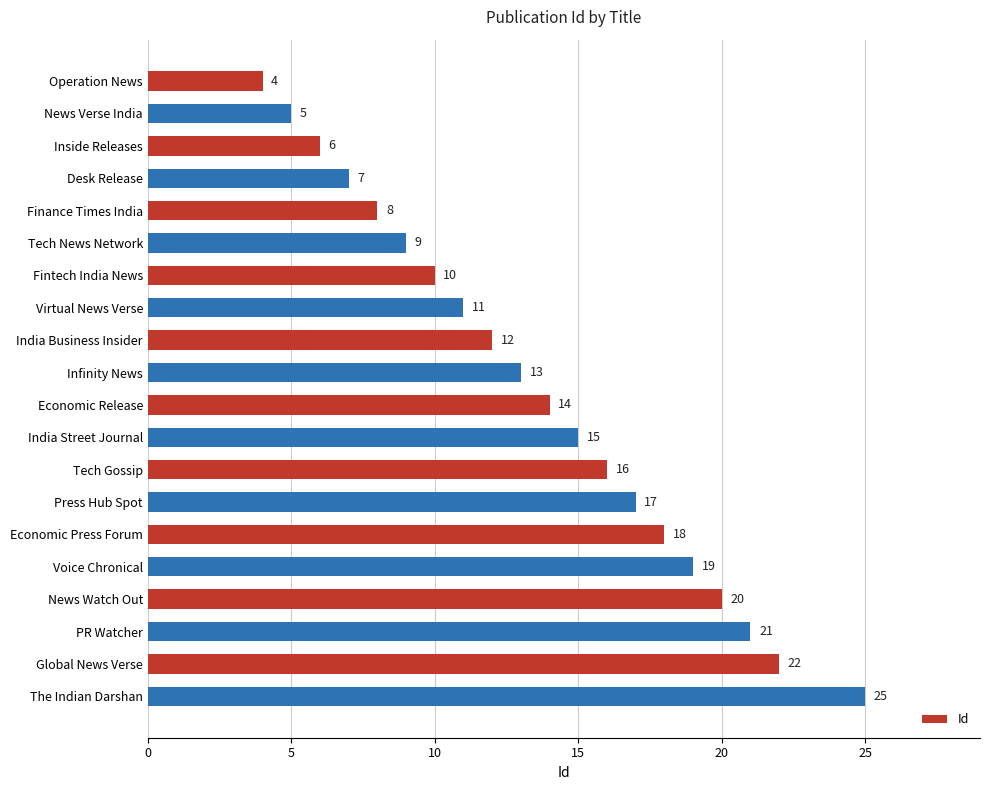

Approximately how many times larger is the value at Finance Times India compared to Fintech India News?

0.8